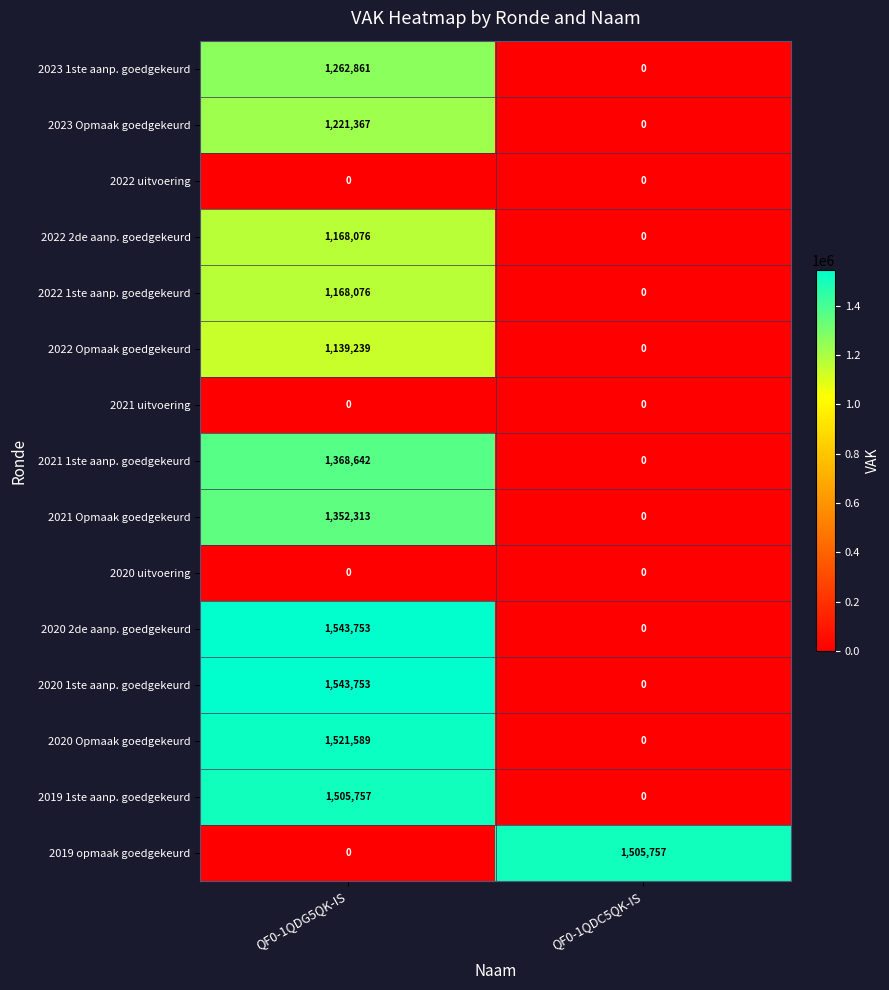

What is the difference between the 2022 Opmaak goedgekeurd values at QF0-1QDC5QK-IS and QF0-1QDG5QK-IS?

1139239